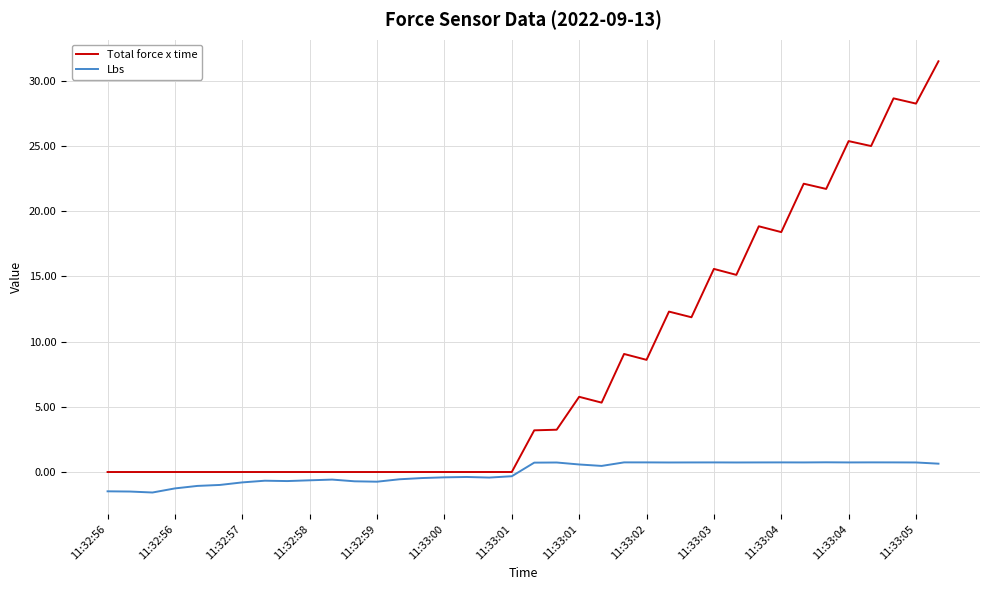

Which series has the largest range (max minus min)?

Total force x time